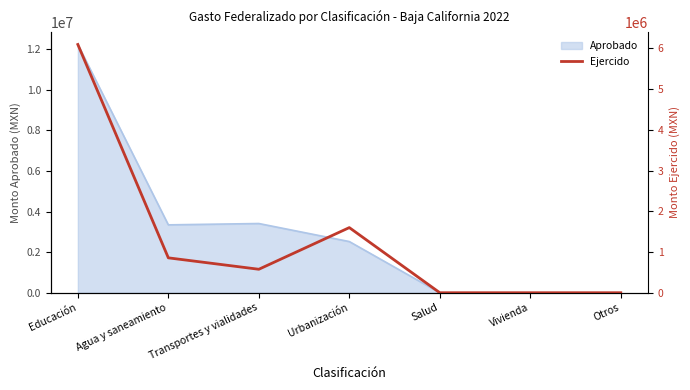

True or false: Aprobado has a value of 12236479.8 at Educación.

True